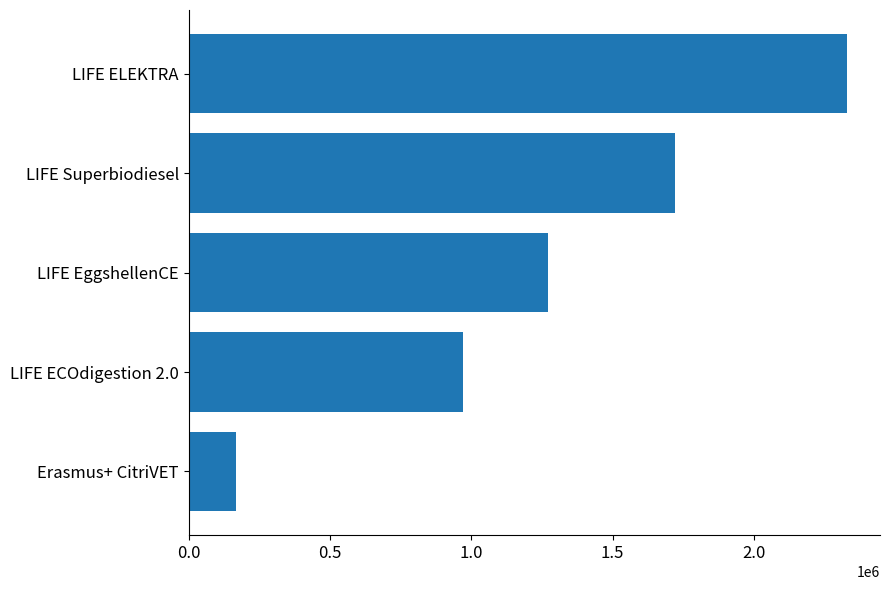

Rank the categories by value from highest to lowest.

LIFE ELEKTRA, LIFE Superbiodiesel, LIFE EggshellenCE, LIFE ECOdigestion 2.0, Erasmus+ CitriVET